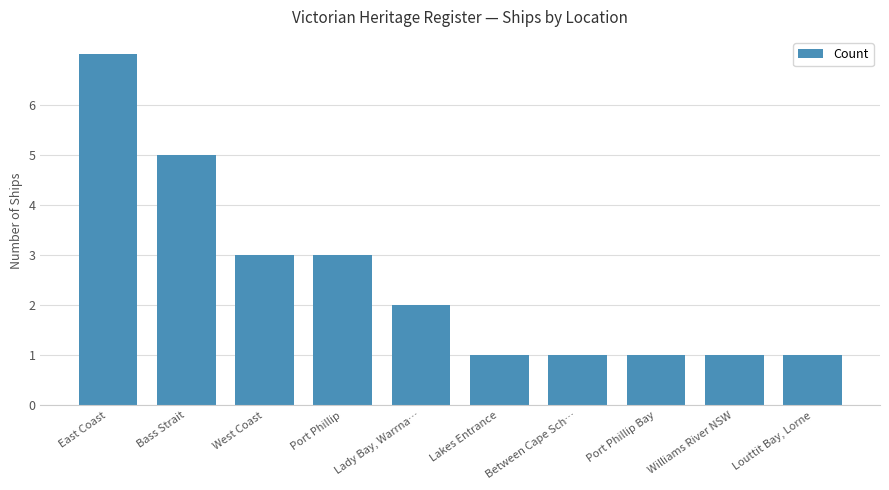

The chart shows a value of 0 at Port Phillip Bay. True or false?

False